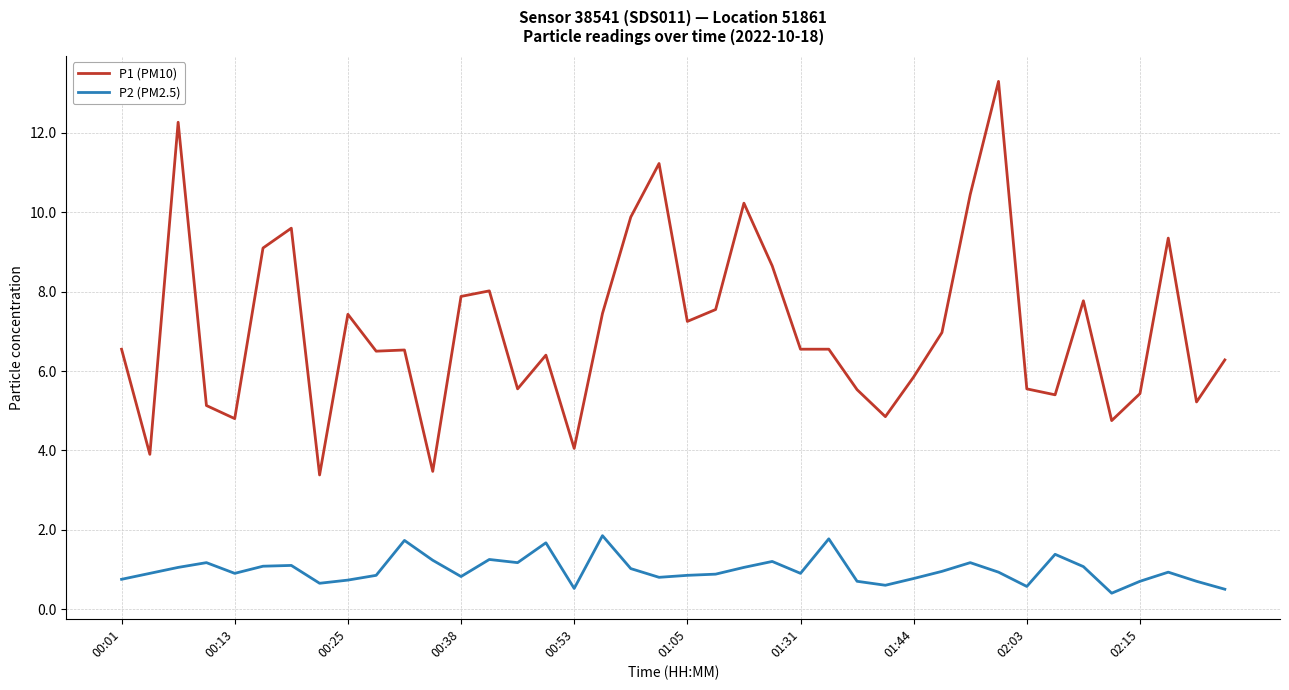

List the series in order of their peak value, highest first.

P1 (PM10), P2 (PM2.5)